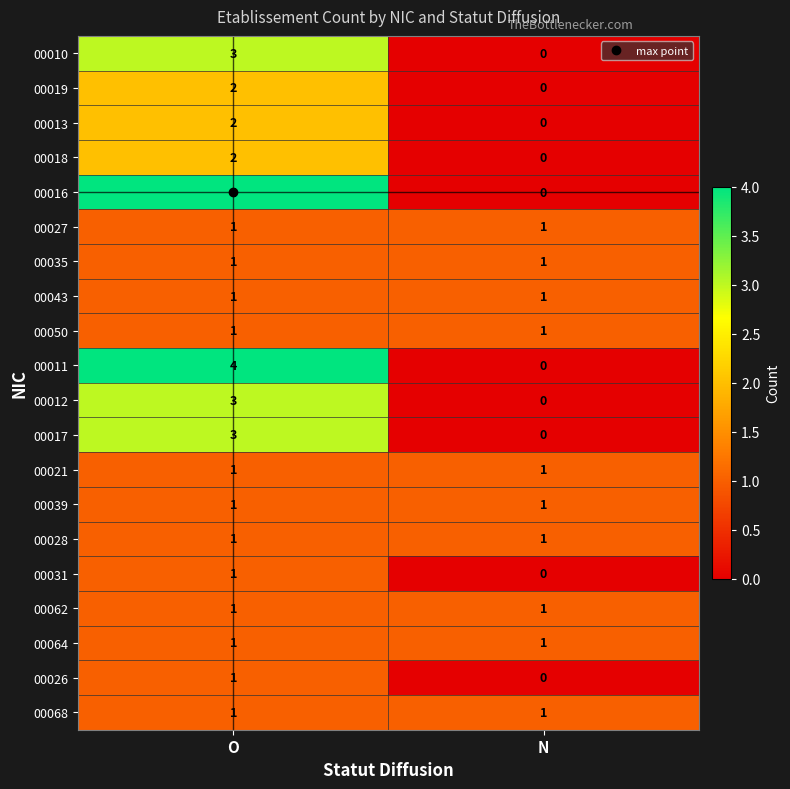

What is the greatest value displayed?

4